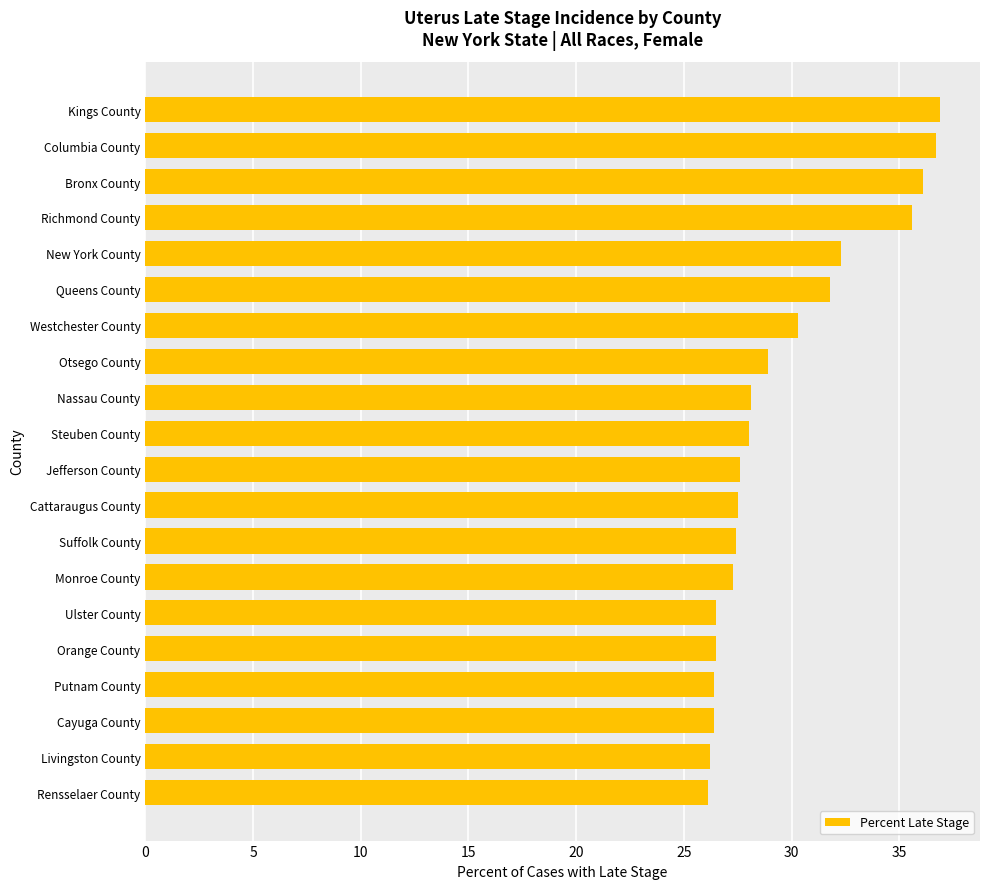

What is the greatest value displayed?

36.9